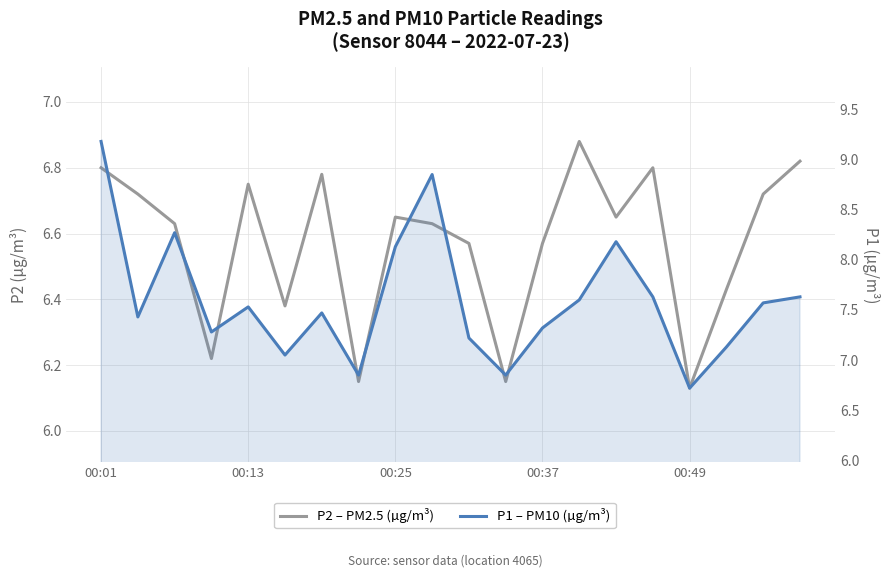

How many interior local valleys does the P1 – PM10 (µg/m³) series have?

6